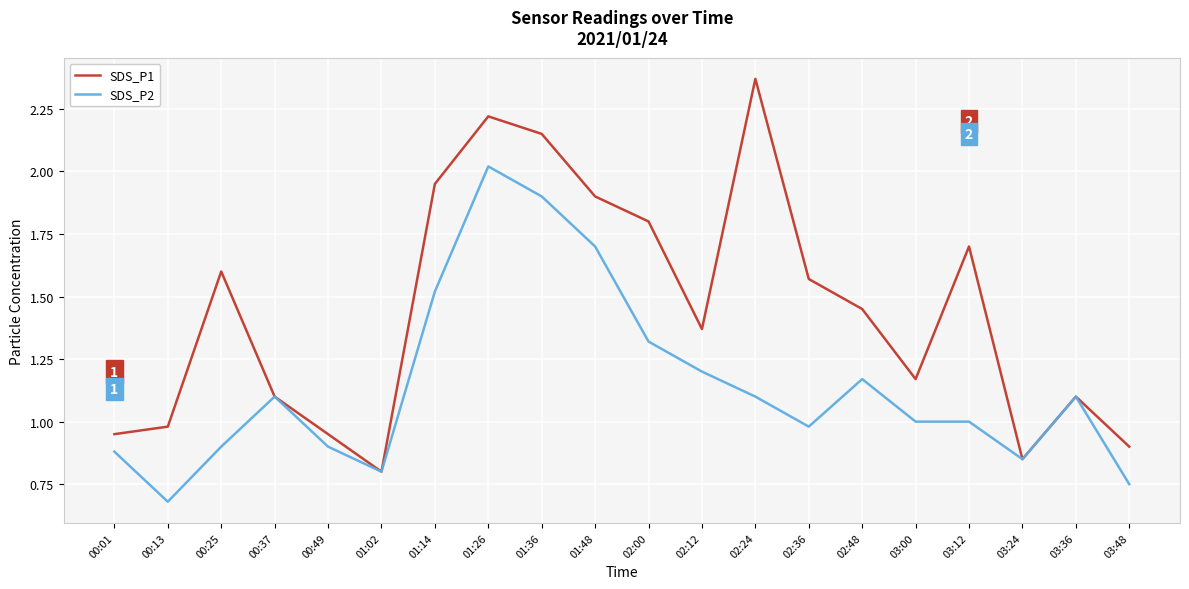

True or false: SDS_P1 has a value of 0.9 at 02:36.

False